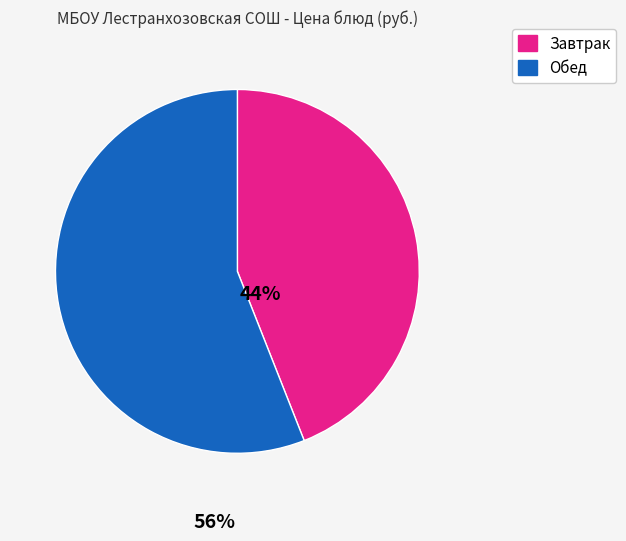

Is there a majority slice in this chart?

Yes